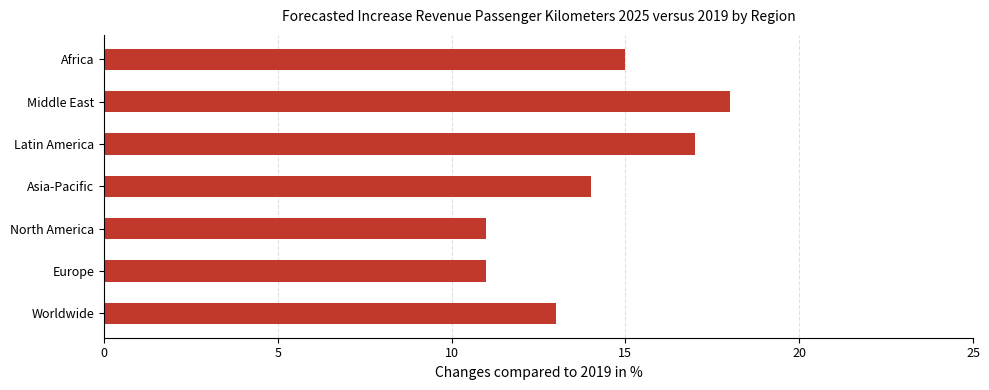

What is the change in value from Europe to Africa?

+4